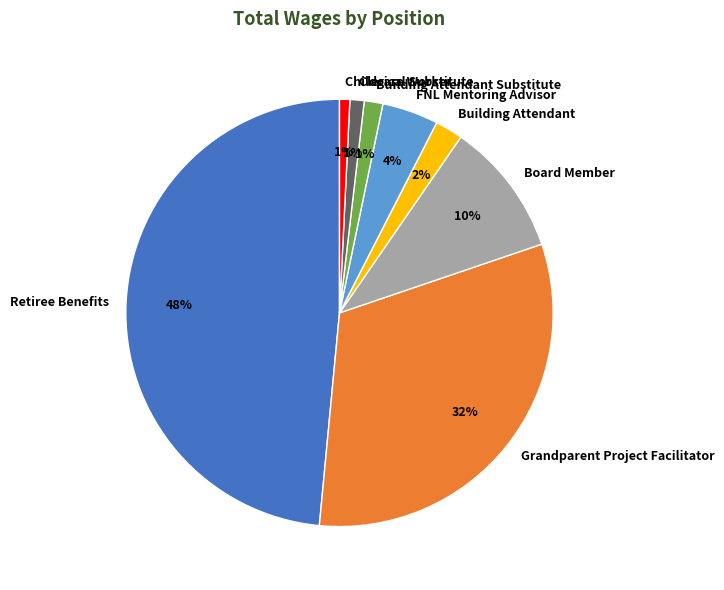

What percentage is the Clerical Substitute slice, to the nearest percent?

1%